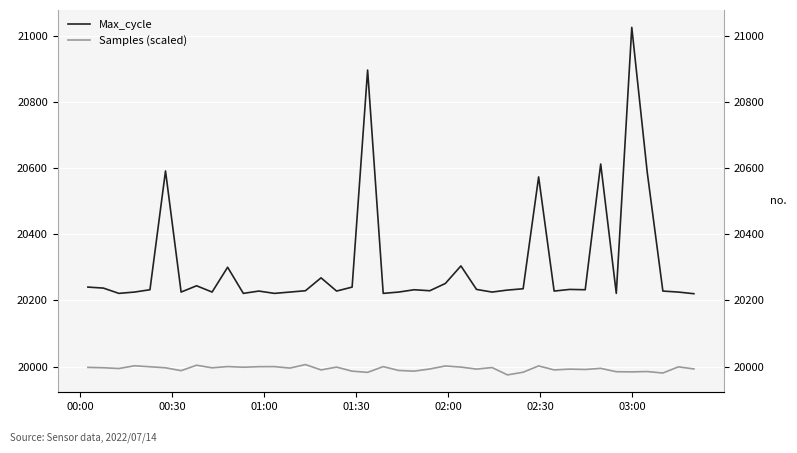

Rank the series at 03:00 from lowest to highest value.

Samples (scaled), Max_cycle